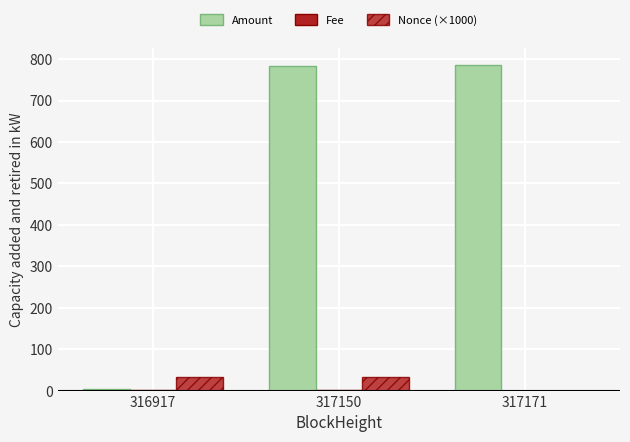

Are the bars horizontal?

No